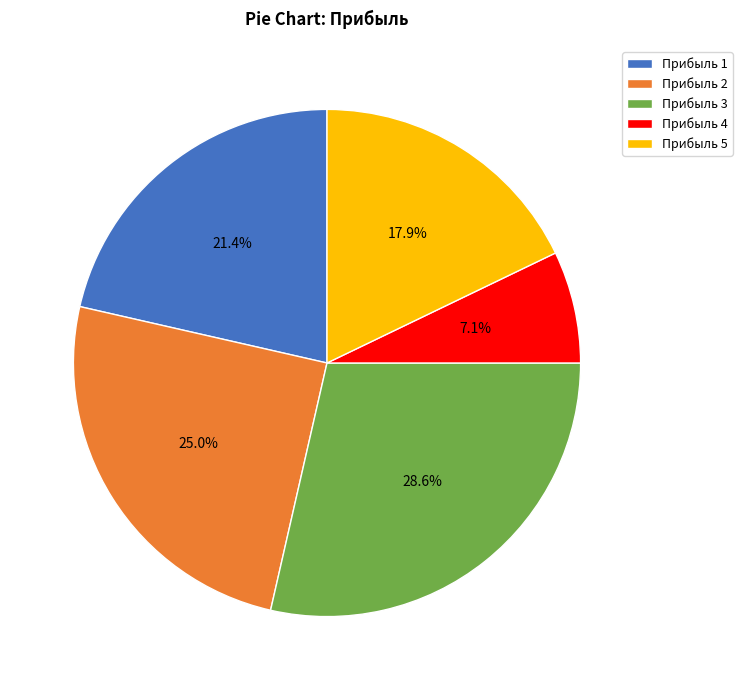

True or false: Прибыль 4 accounts for 7% of the total.

True